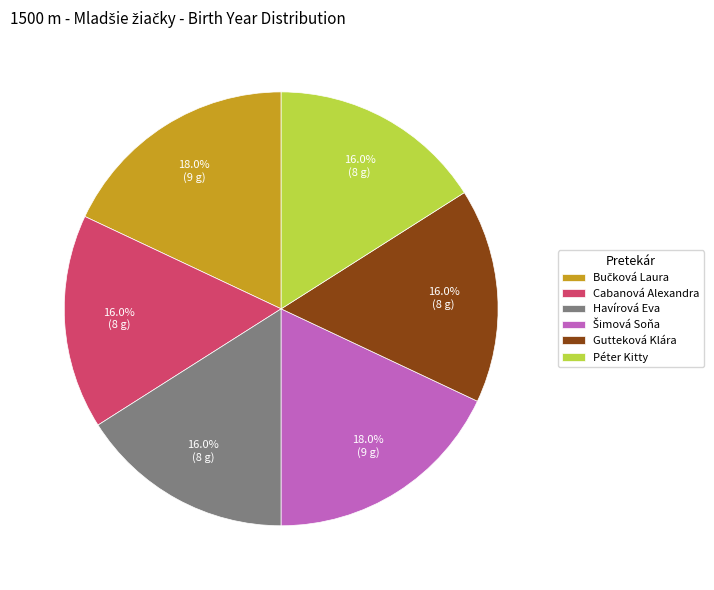

To the nearest percent, what portion does Gutteková Klára represent?

16%